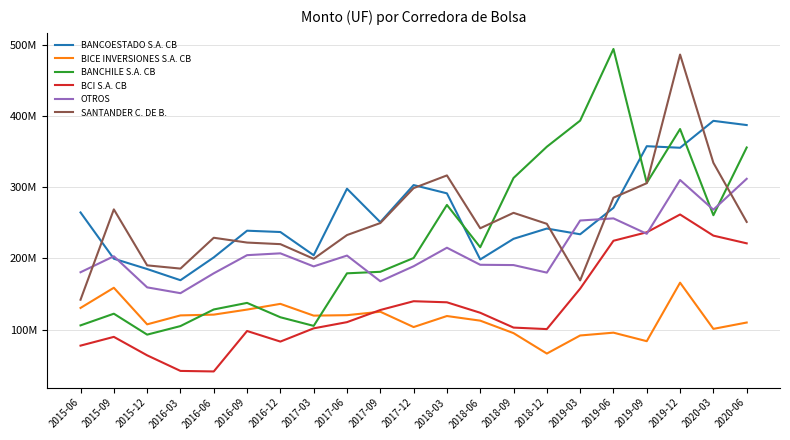

Is this an area chart (filled region under the line)?

No